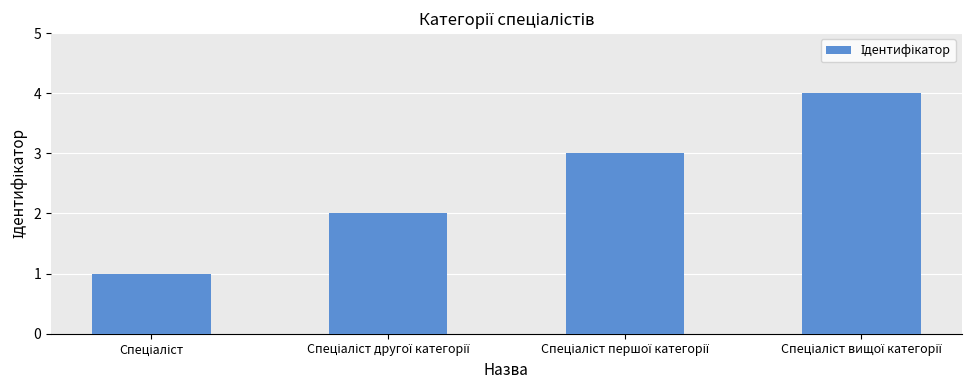

What is the difference between the second highest and second lowest values?

1